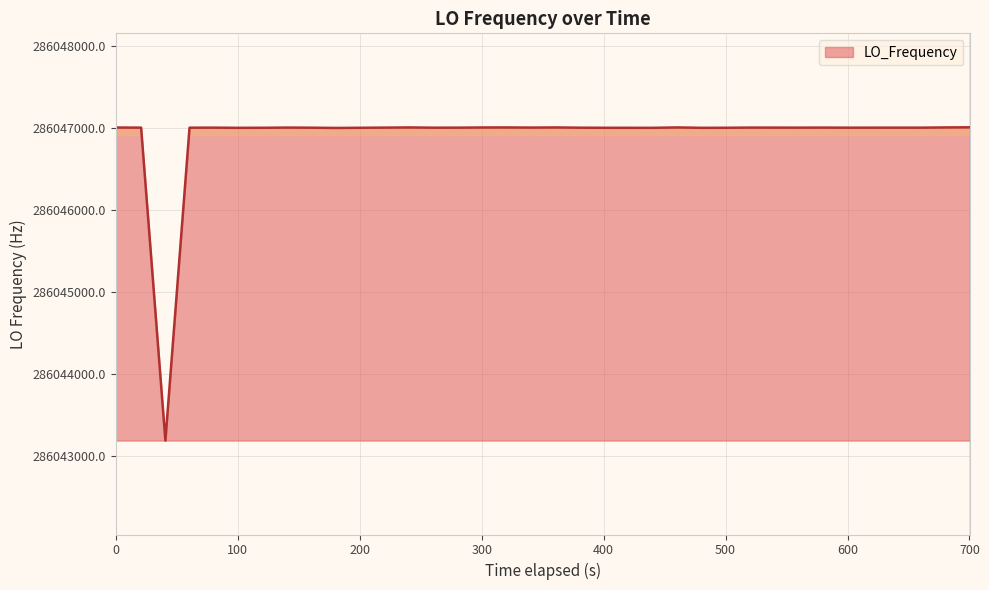

What is the average value?

286046905.0